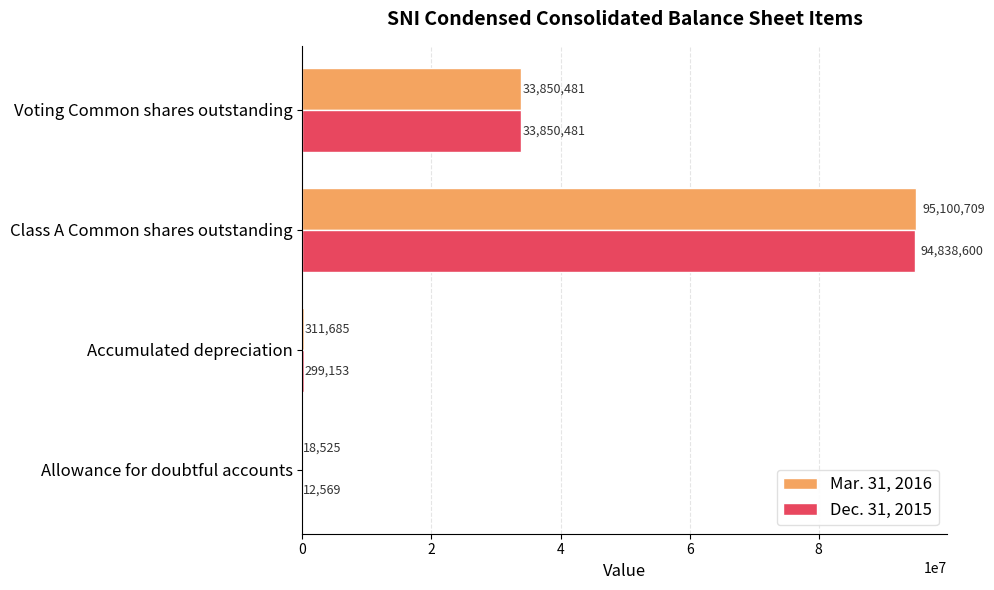

Which label corresponds to the largest value in the chart?

Class A Common shares outstanding